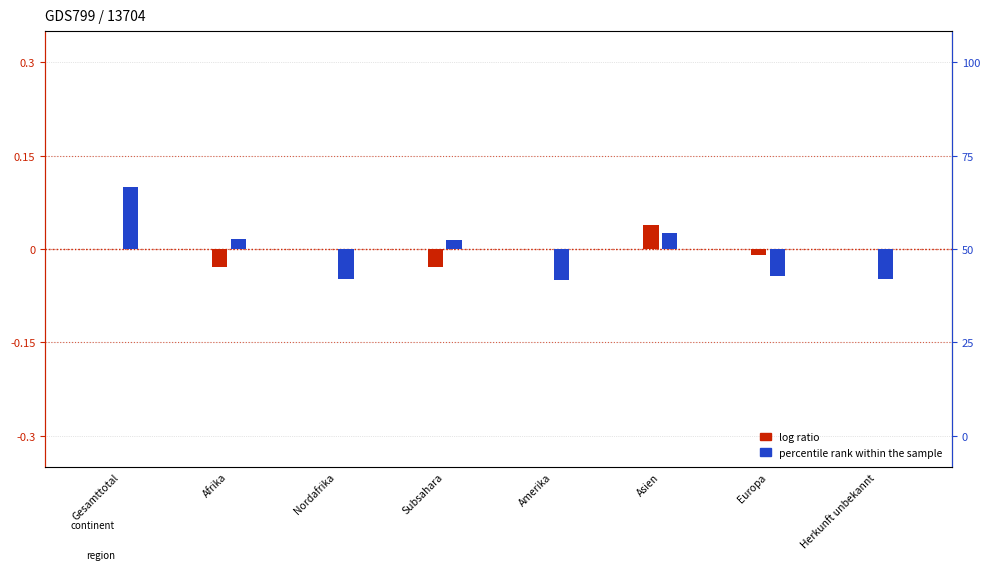

Rank the categories by percentile rank within the sample value from lowest to highest.

Amerika, Nordafrika, Herkunft unbekannt, Europa, Subsahara, Afrika, Asien, Gesamttotal